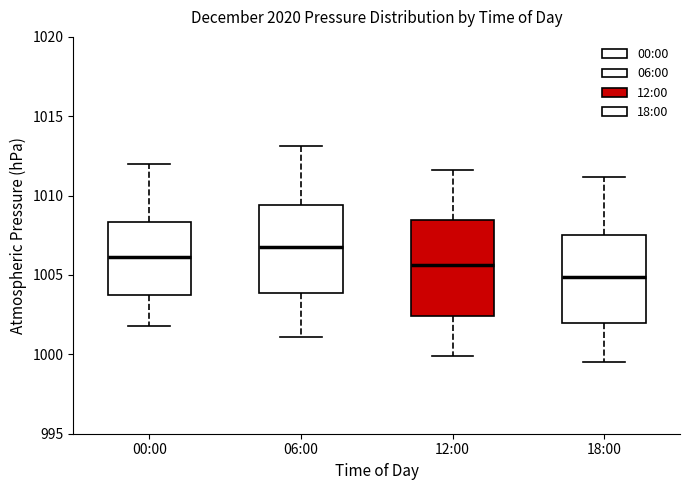

Reading left to right, read every box against the y-axis: the position of its median line, the range the box covers, and the ends of its whiskers. The values are not printed on the chart, so give them approximately, as read against the axis.

00:00: median 1006.0, box 1003.5 to 1008.5, whiskers 1002.0 to 1012.0
06:00: median 1007.0, box 1004.0 to 1009.5, whiskers 1001.0 to 1013.0
12:00: median 1005.5, box 1002.5 to 1008.5, whiskers 1000.0 to 1011.5
18:00: median 1005.0, box 1002.0 to 1007.5, whiskers 999.5 to 1011.0